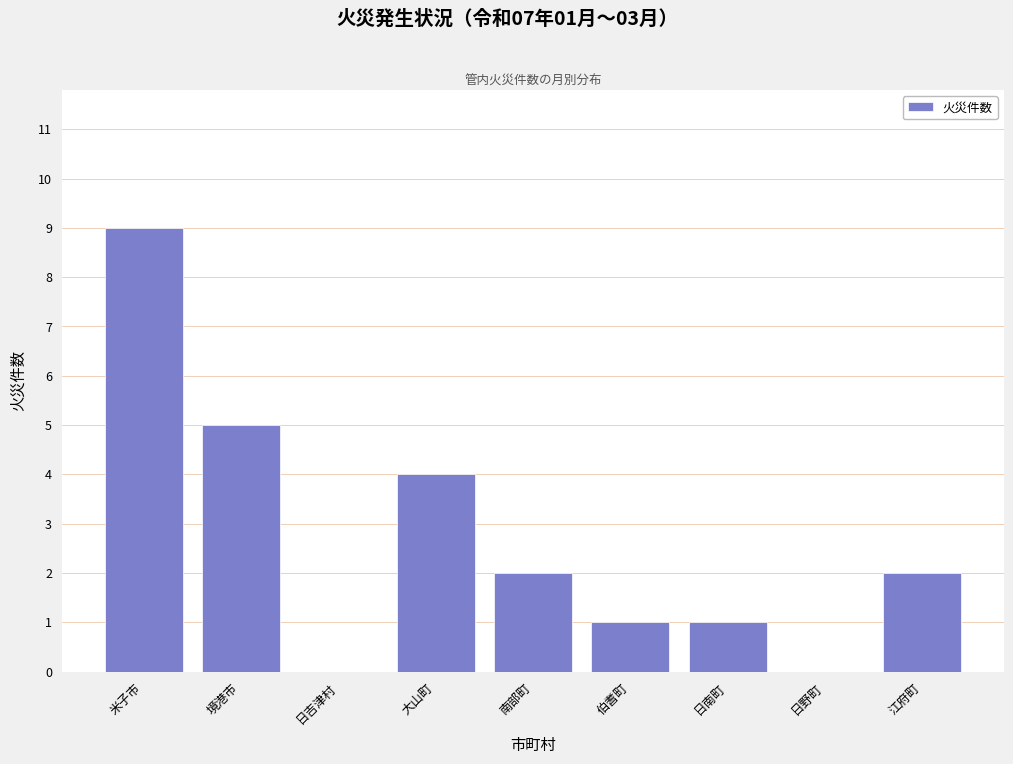

Reading right to left, list all the values displayed in this chart.

江府町=2	日野町=0	日南町=1	伯耆町=1	南部町=2	大山町=4	日吉津村=0	境港市=5	米子市=9